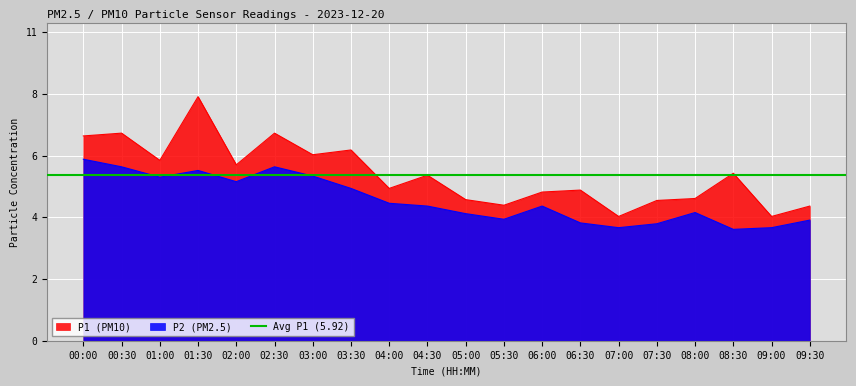

True or false: P1 and P2 cross at least once.

False